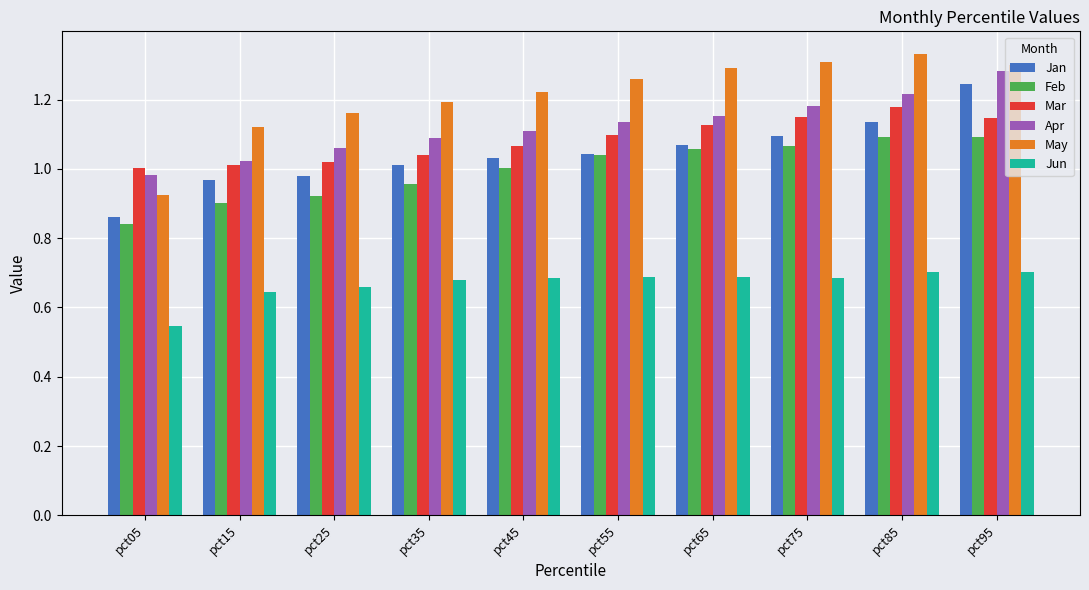

How many data points in Apr are less than 1?

1